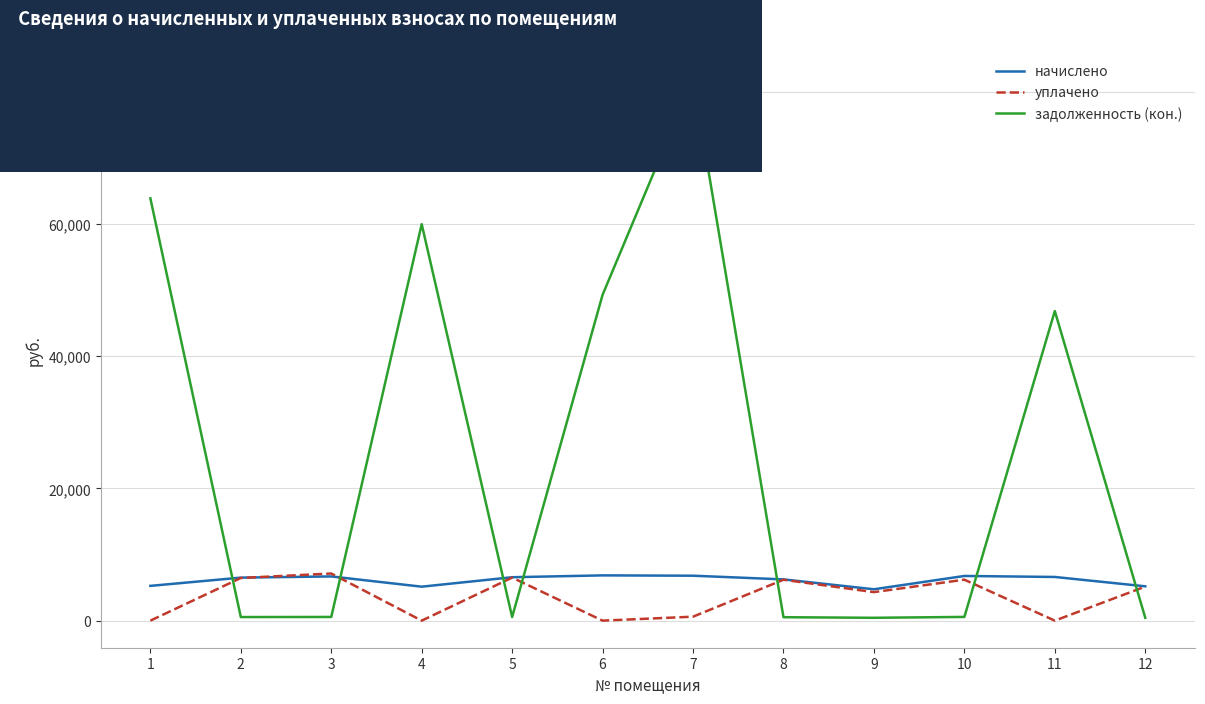

True or false: начислено and задолженность (кон.) intersect in this chart.

True